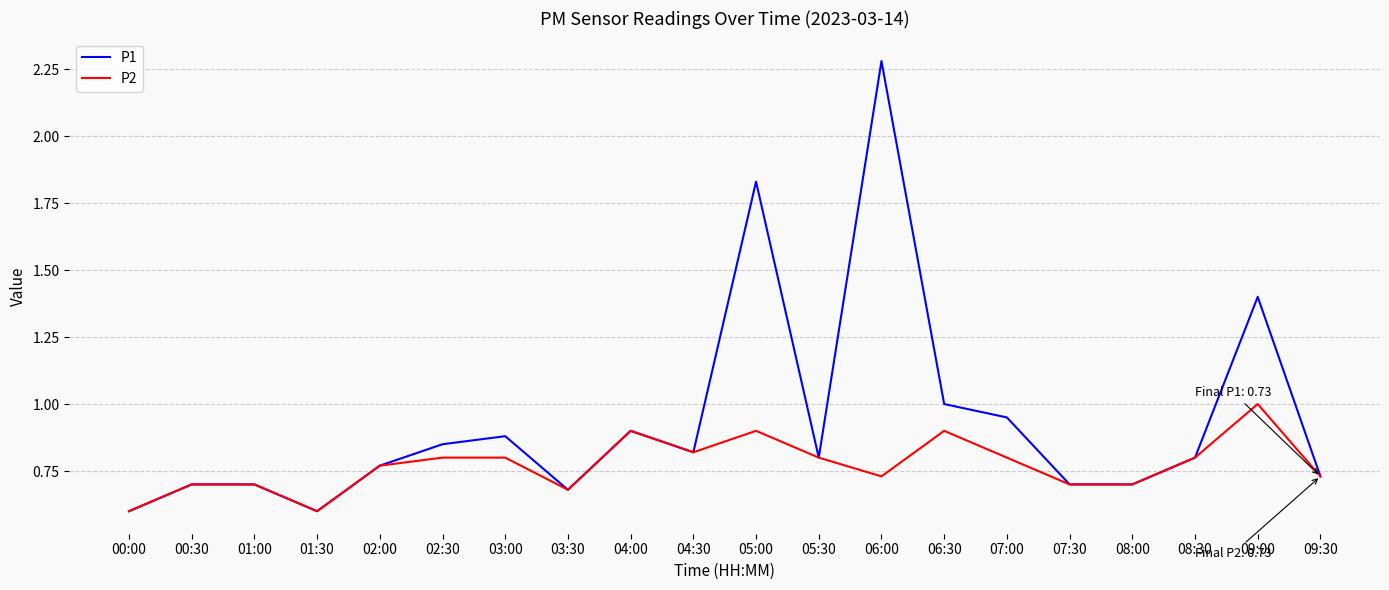

The P1 series shows 0.8 at 02:30. True or false?

True